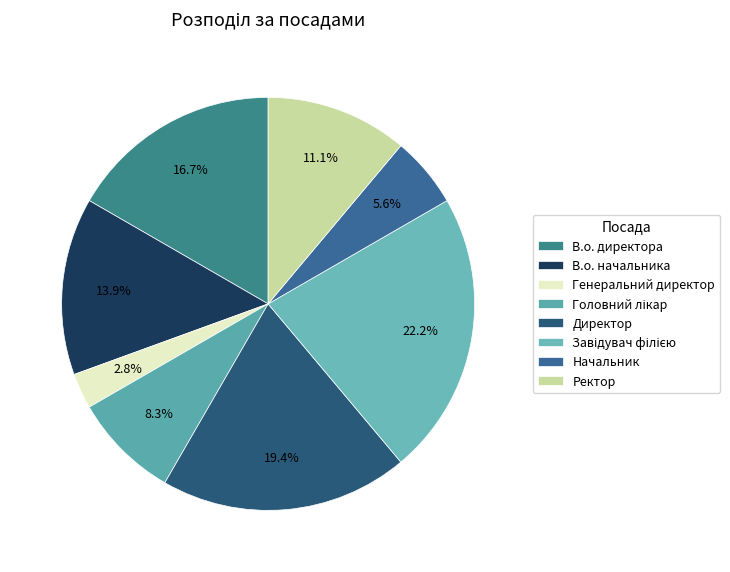

Count the number of slices in the pie.

8